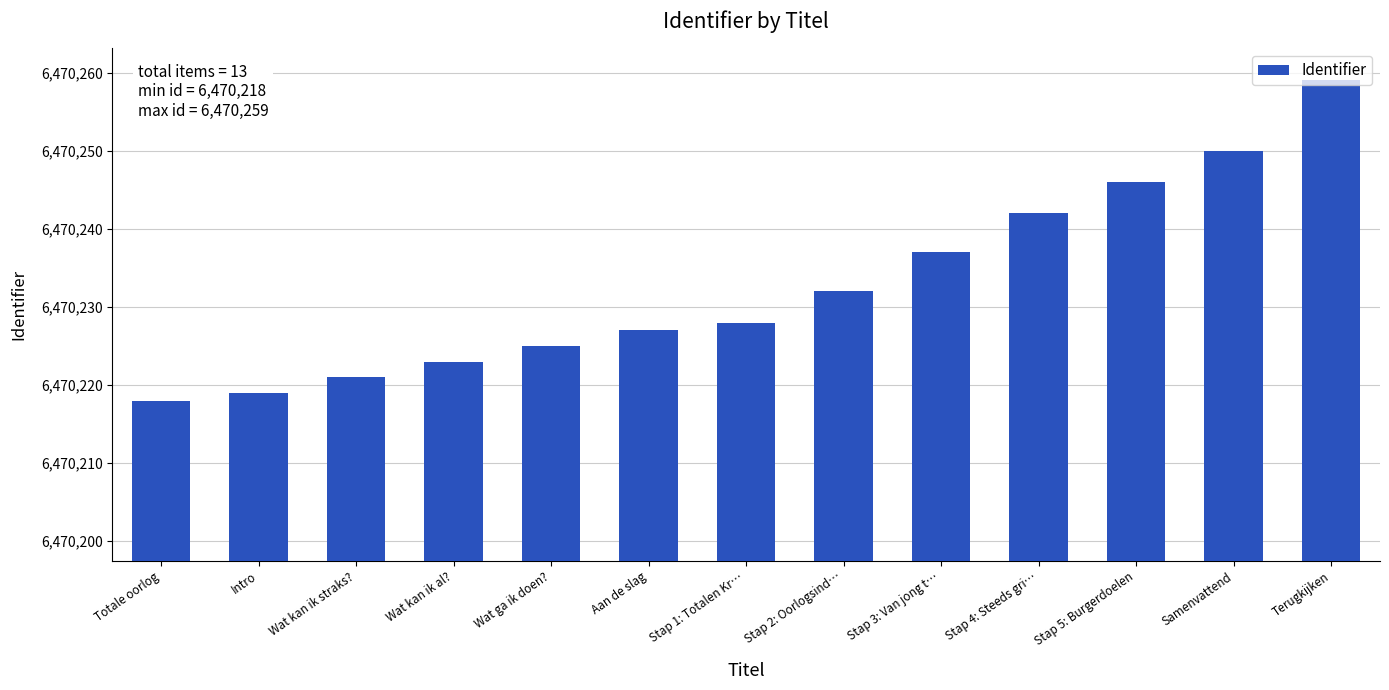

What is the difference between the values at Wat kan ik al? and Samenvattend?

27